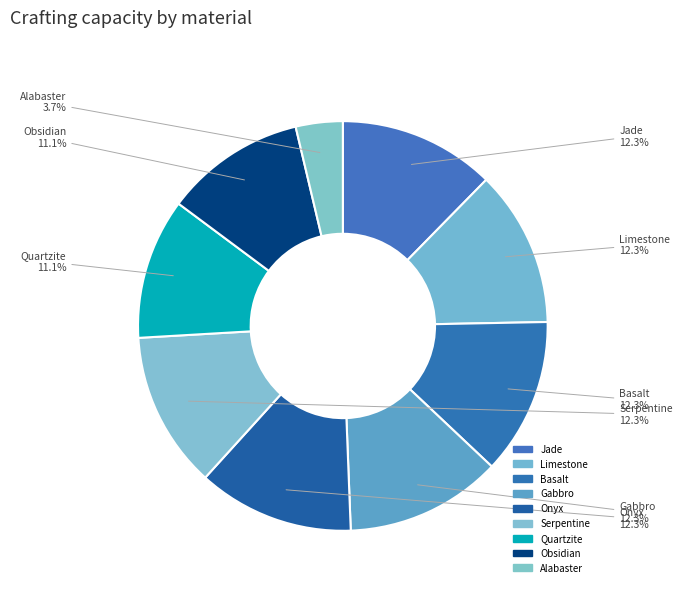

The Jade slice represents 12% of the pie. True or false?

True